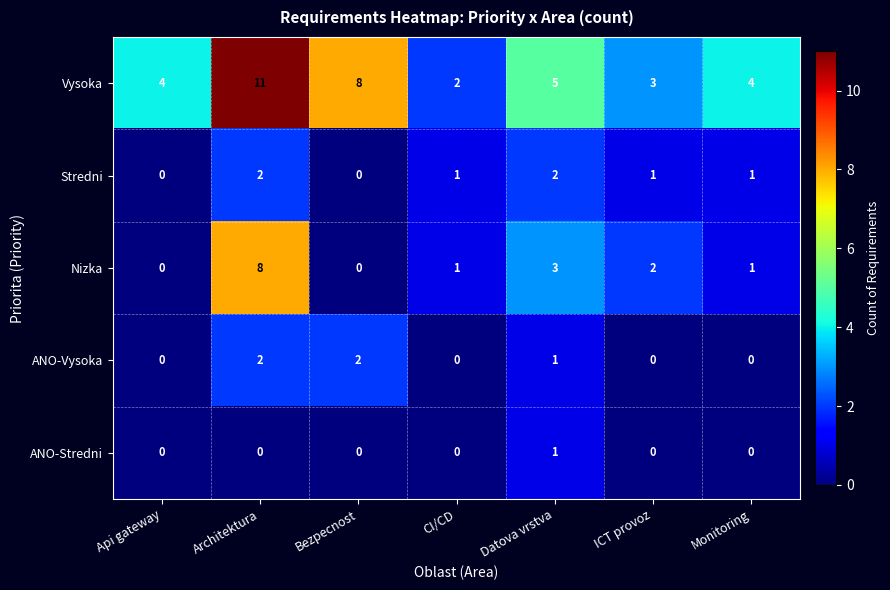

Is it true that ANO-Stredni equals 0 at Architektura?

True